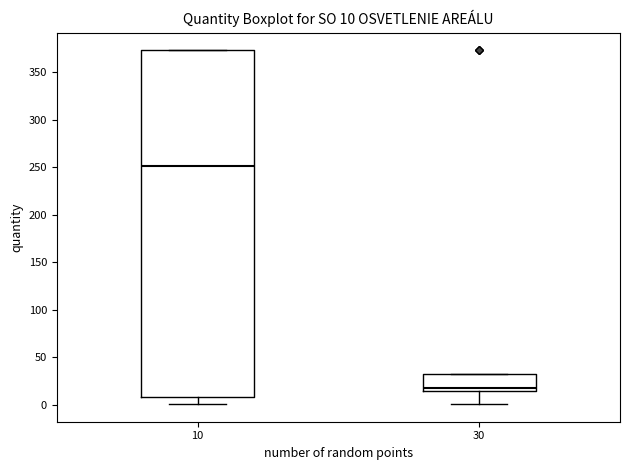

Which box has the highest median line?

10